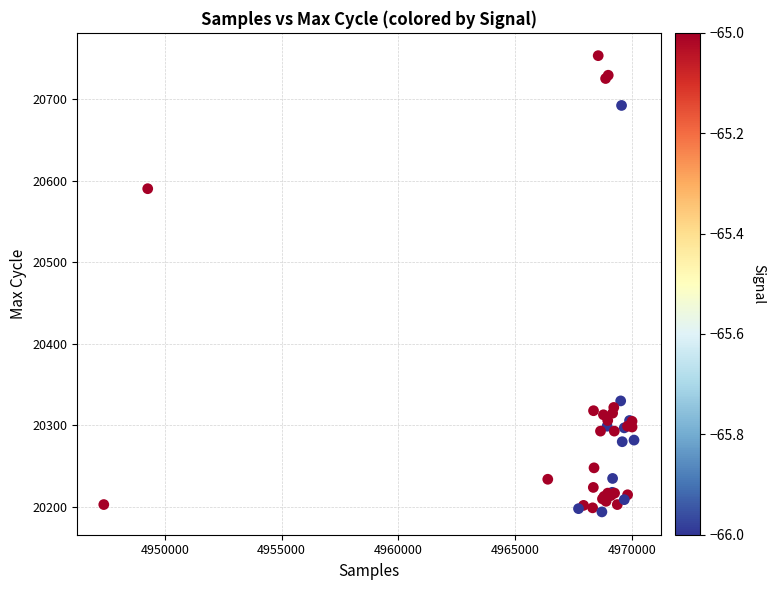

What Y value in the scatter plot is closest to 20473?

20590